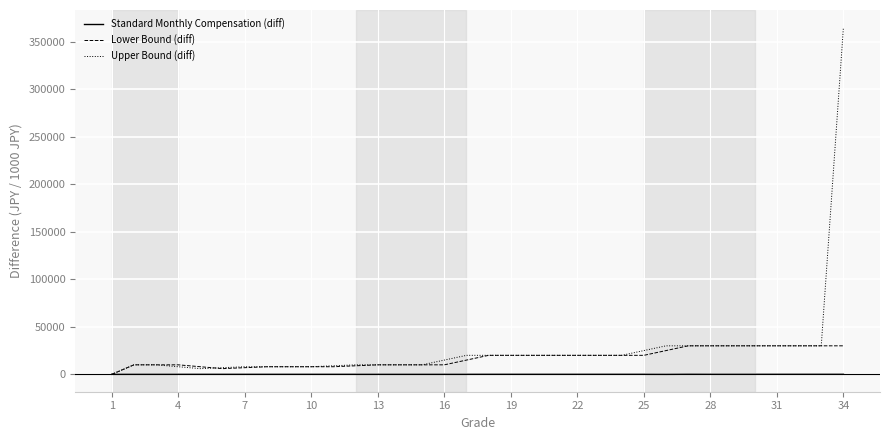

What is the highest value of the Upper Bound (diff) series?

364999